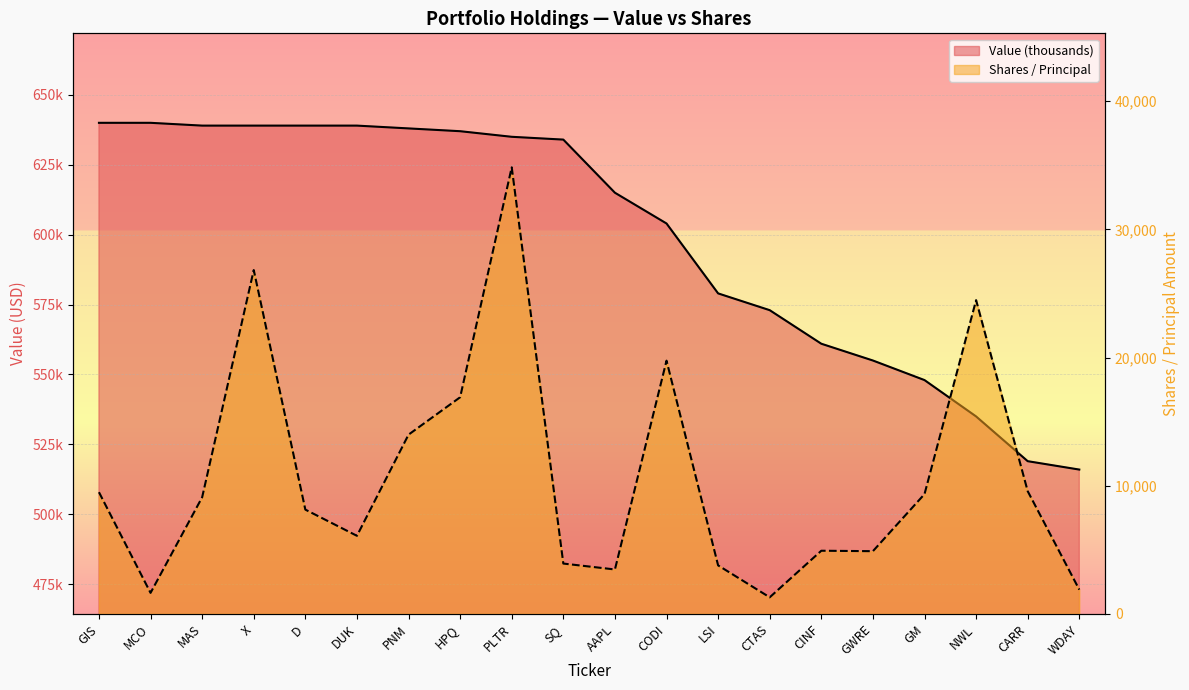

Rank the categories by Shares / Principal value from lowest to highest.

CTAS, MCO, WDAY, AAPL, LSI, SQ, GWRE, CINF, DUK, D, MAS, GM, GIS, CARR, PNM, HPQ, CODI, NWL, X, PLTR